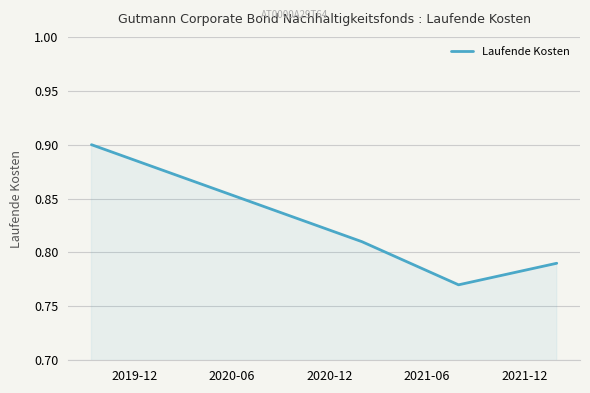

What is the sum of all values?

3.3